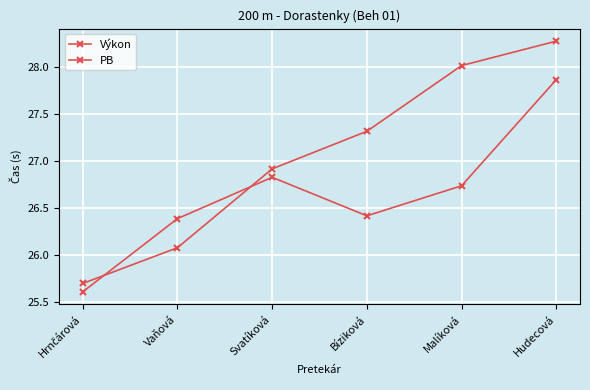

How many lines are shown in the chart?

2